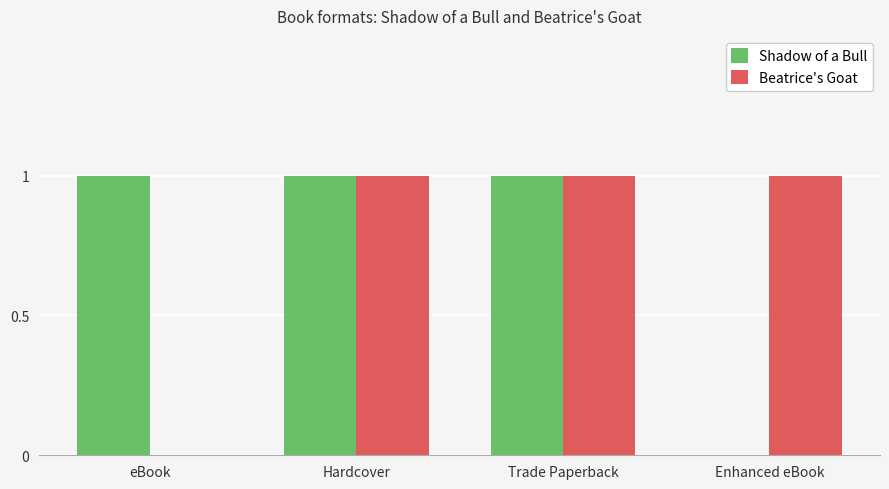

What is the sum of all Shadow of a Bull values?

3